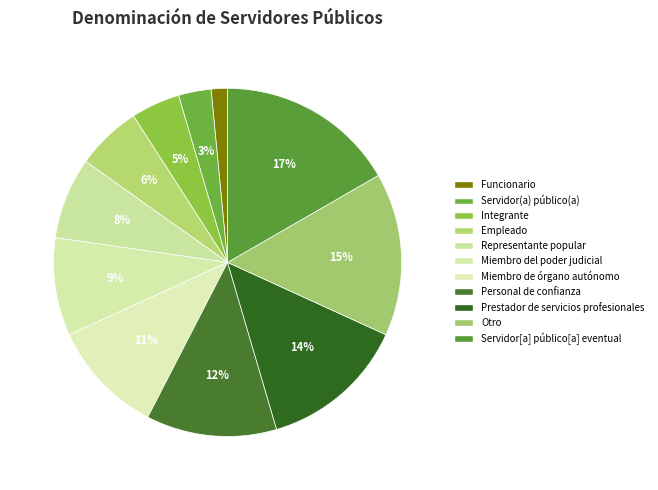

Is it true that Representante popular is 8% of the pie?

True